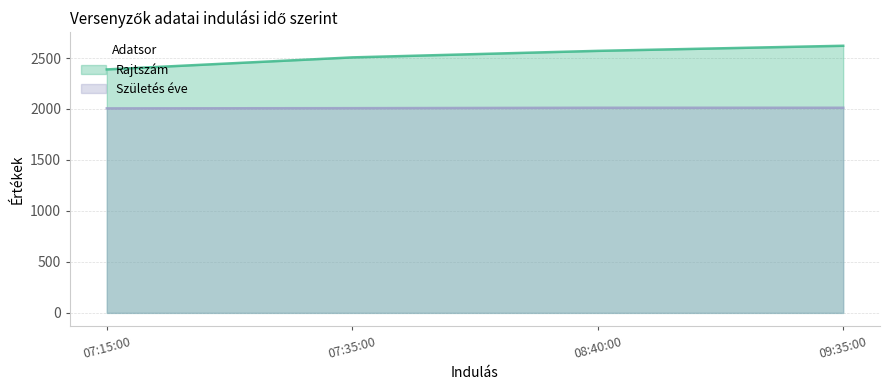

What is the greatest value displayed?

2620